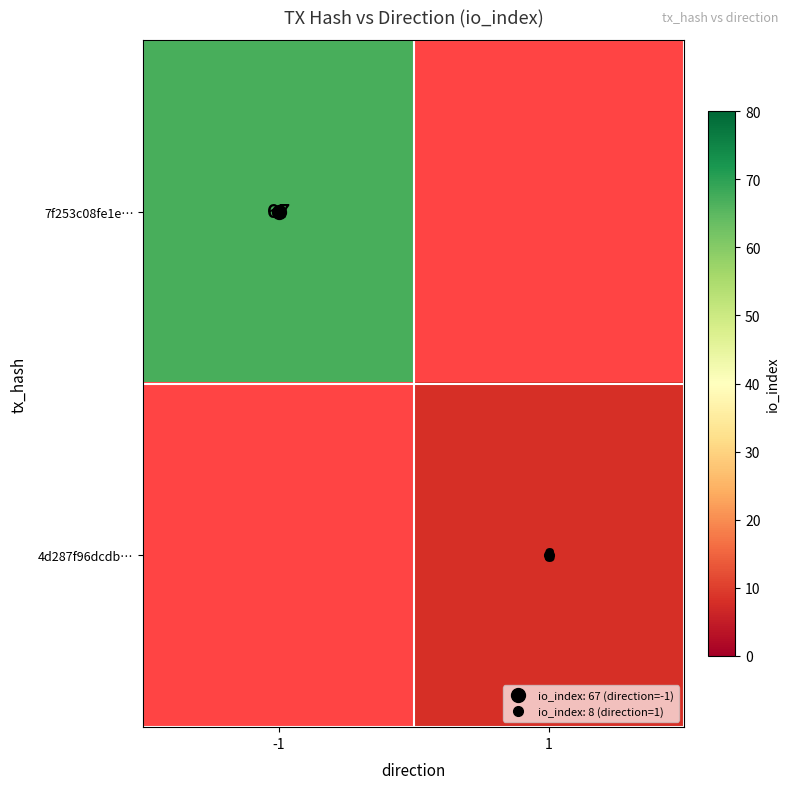

Count the number of categories in the chart.

2